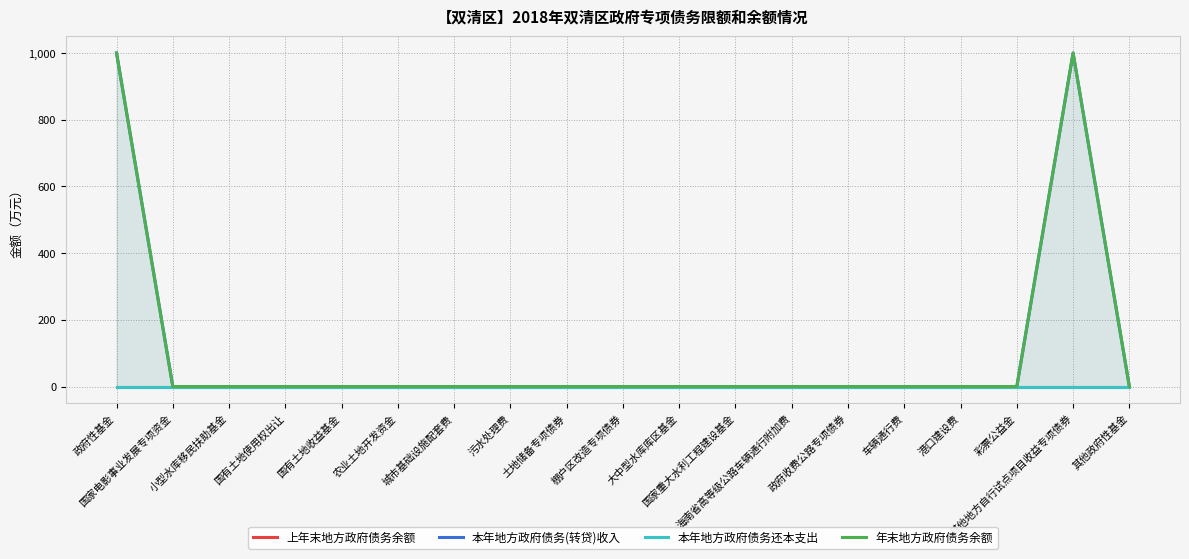

Between 政府性基金 and 彩票公益金, which series saw the biggest shift?

本年地方政府债务(转贷)收入